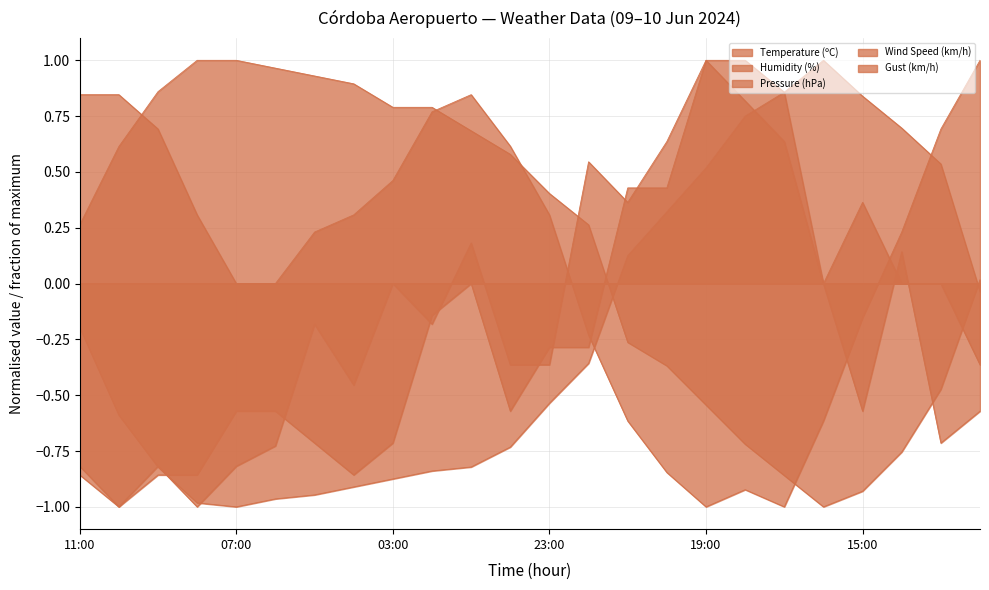

What is the value of the Pressure (hPa) point at the 17th from the left?

-1.0